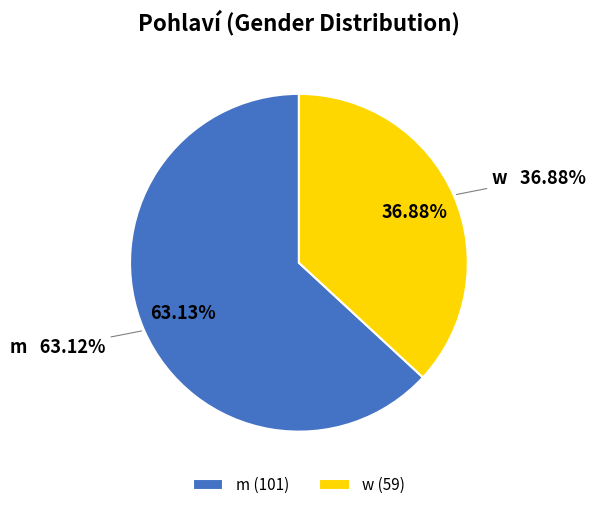

What is the total percentage of w and m?

100.0%